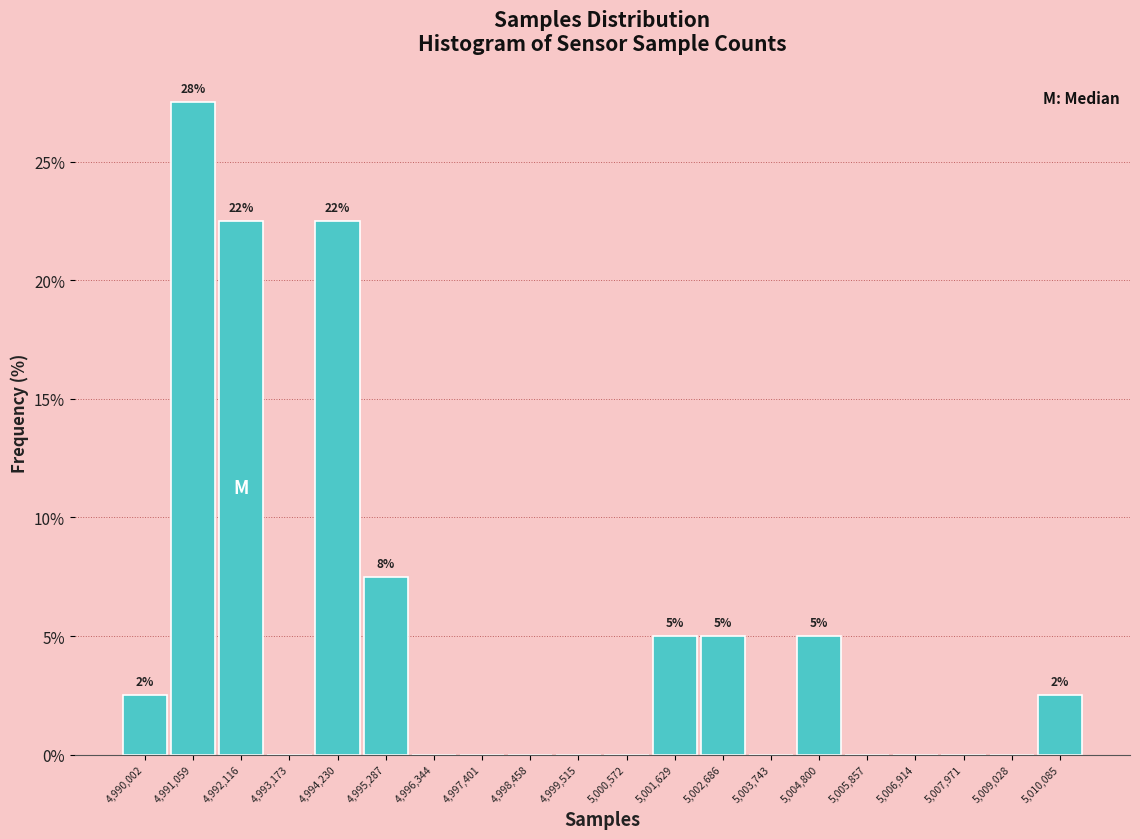

Which range on the x-axis has the tallest bar?

4990600 to 4991600